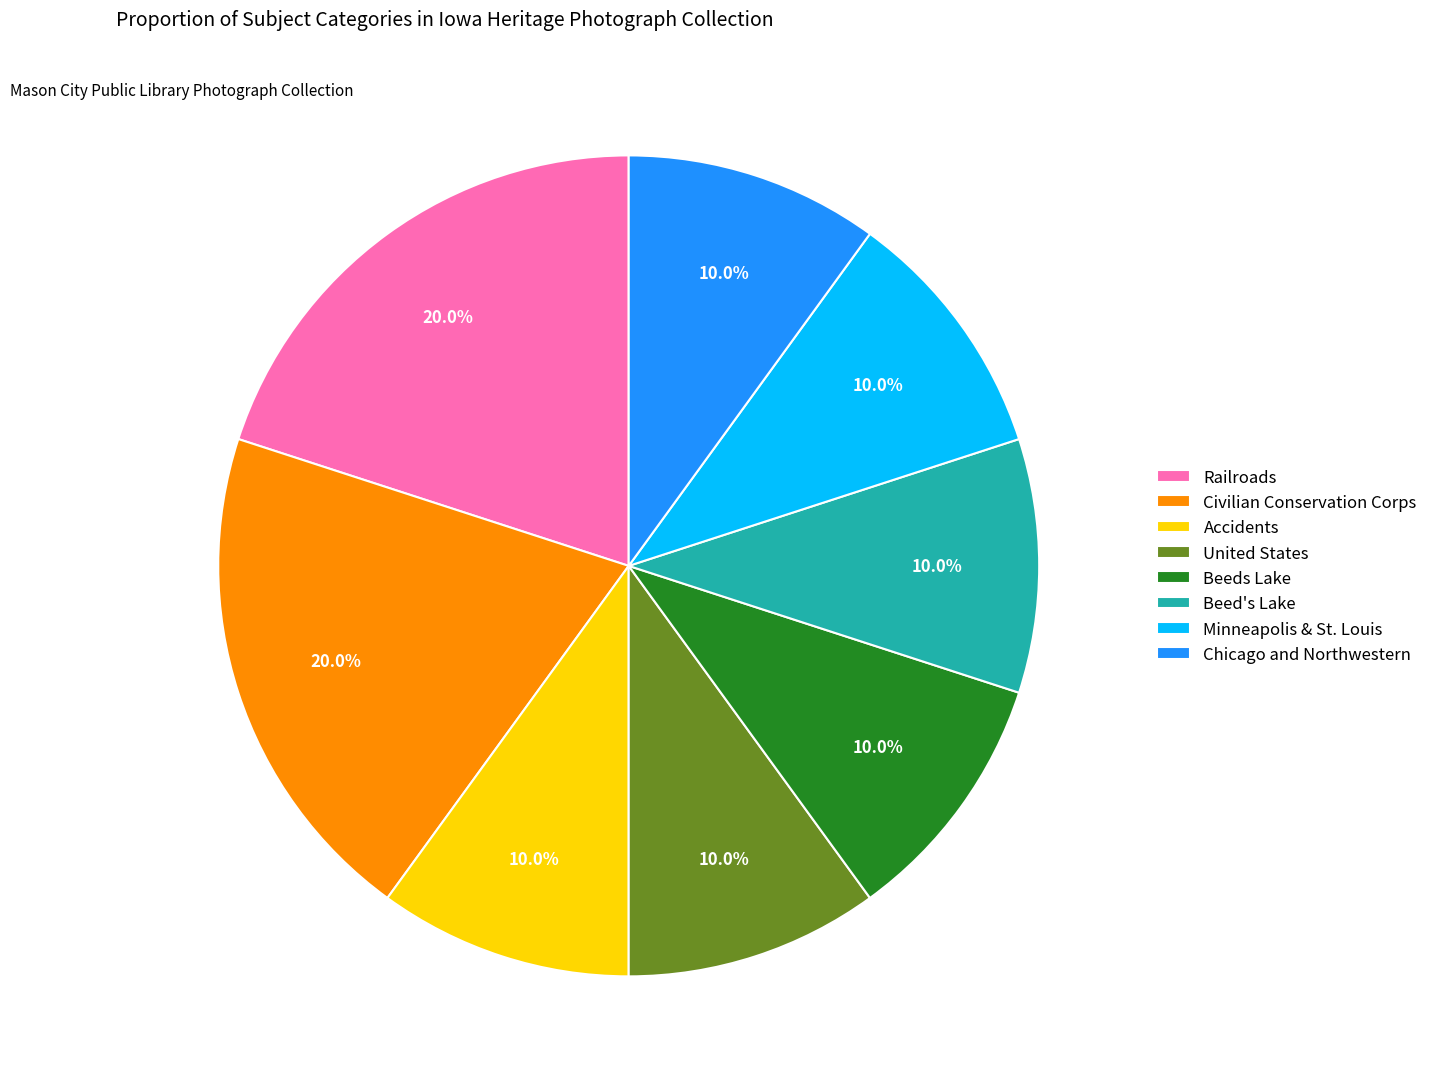

Is it true that Beed's Lake is 10% of the pie?

True